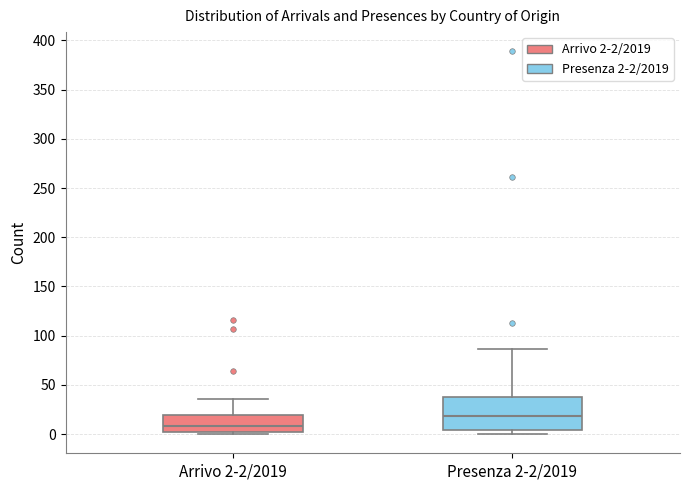

Comparing the boxes themselves (not the whiskers), which one is the tallest?

Presenza 2-2/2019